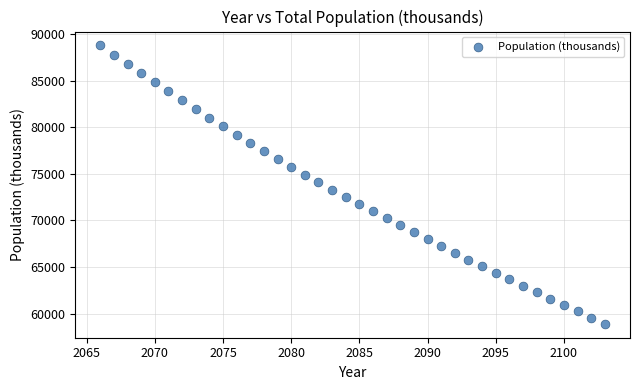

What is the range of Y values (max minus min)?

29857.5